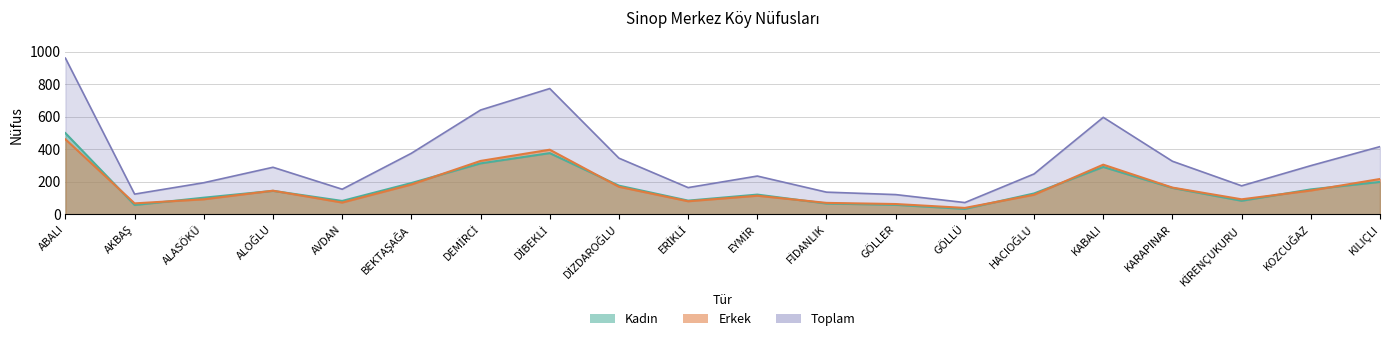

What is the difference between the second highest and second lowest values in the Kadın series?

319